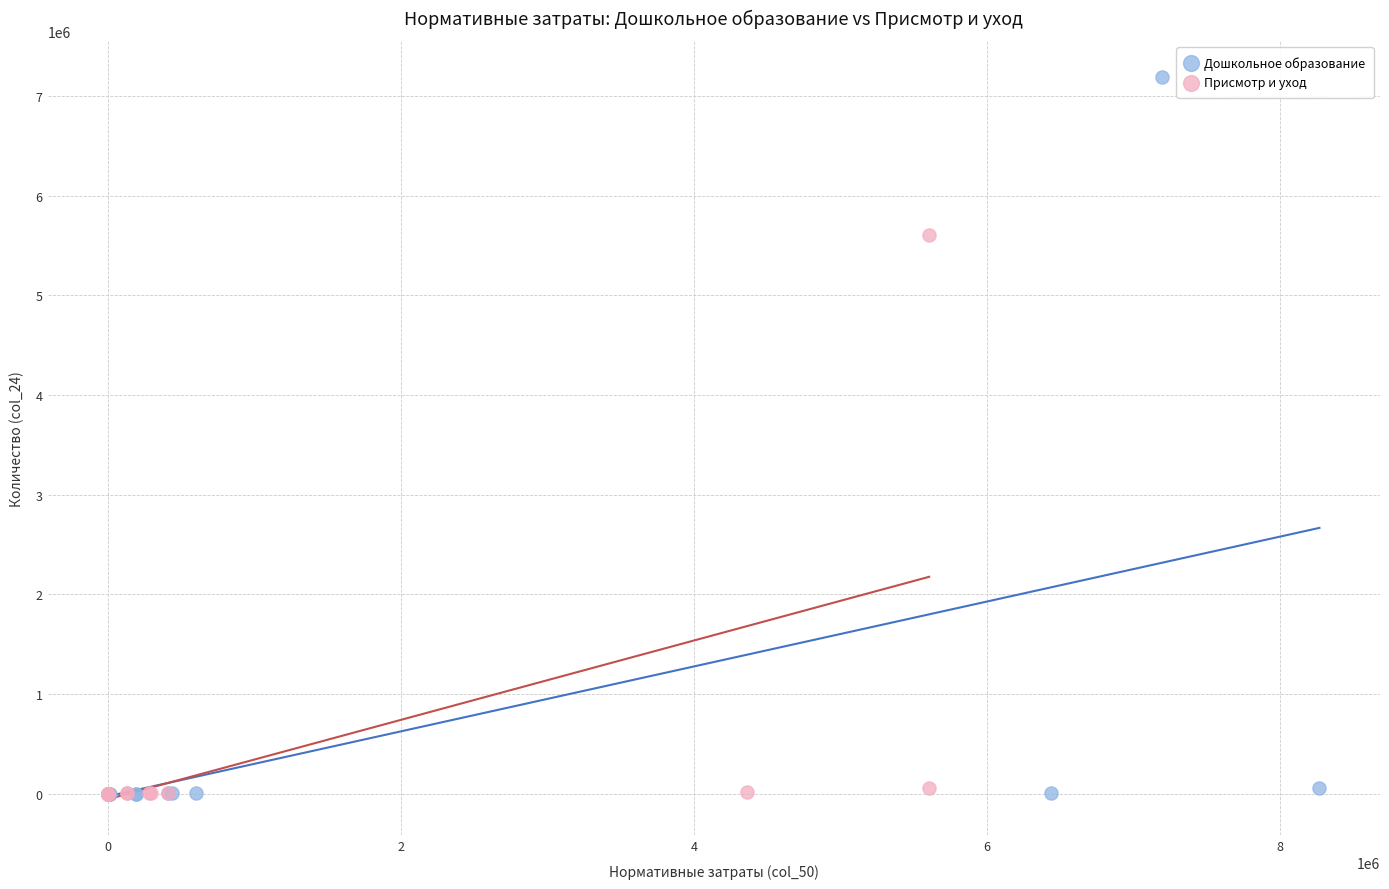

What are all the series names shown in the legend?

Дошкольное образование, Присмотр и уход